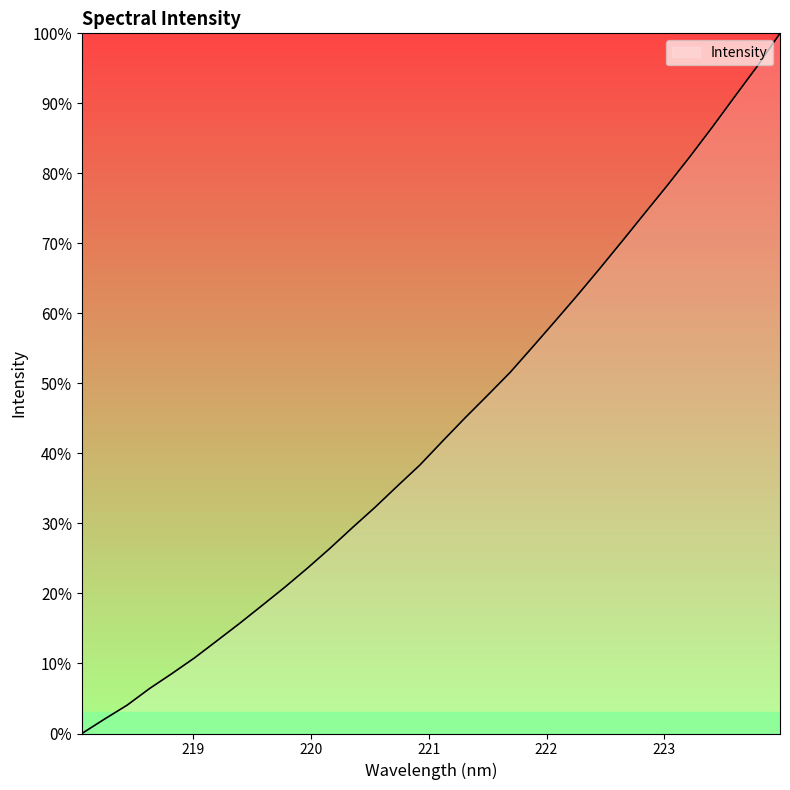

What is the difference between the maximum and minimum values?

100.0